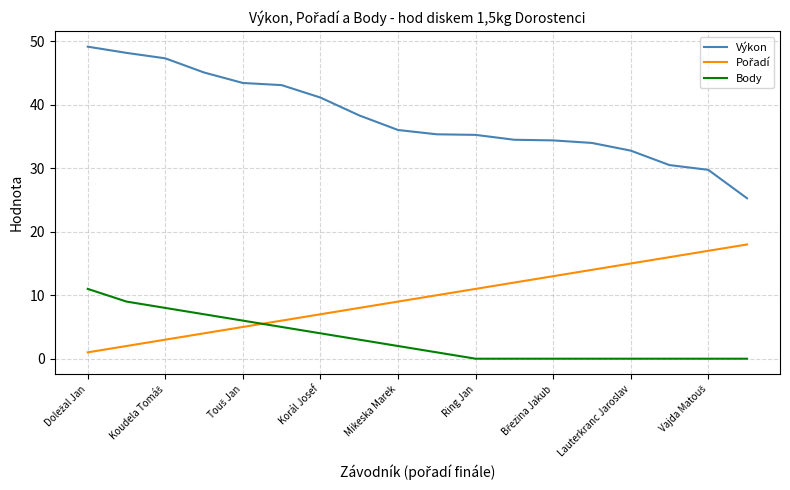

Which series has the widest spread of values?

Výkon